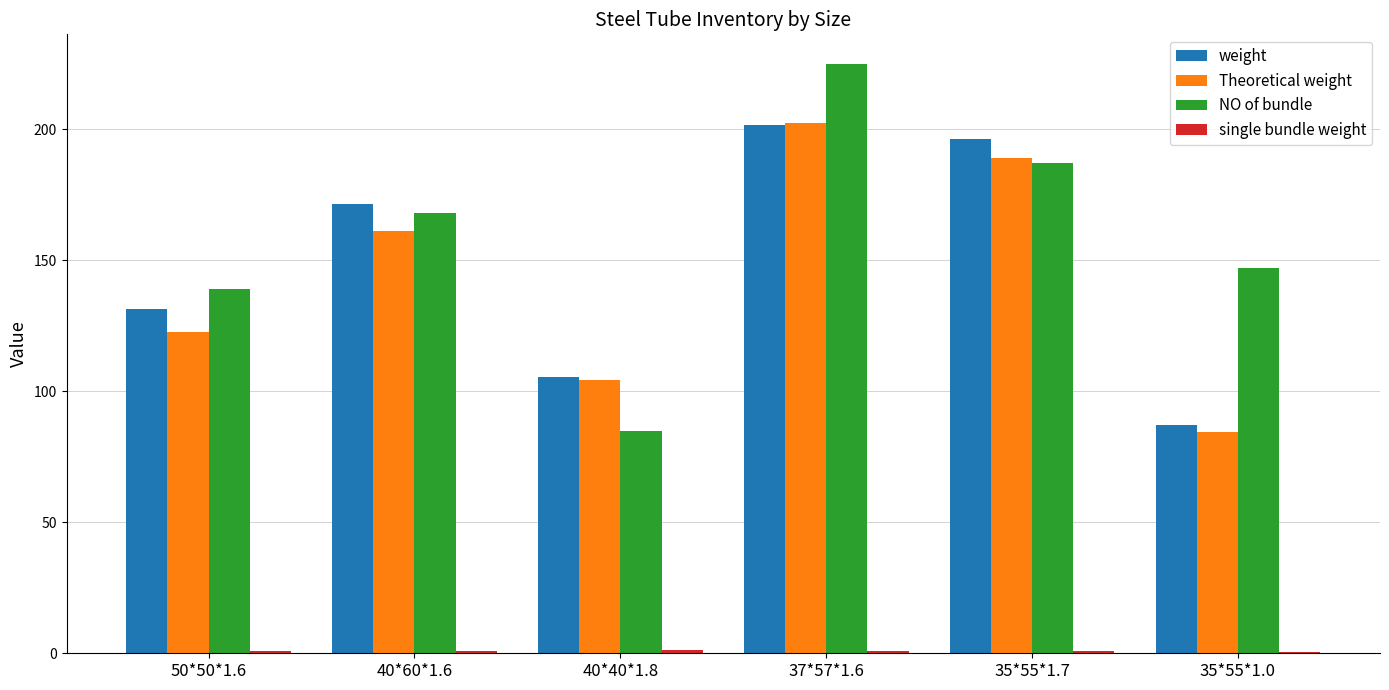

Is the value of NO of bundle at 40*40*1.8 greater than the value of weight at 40*40*1.8?

No